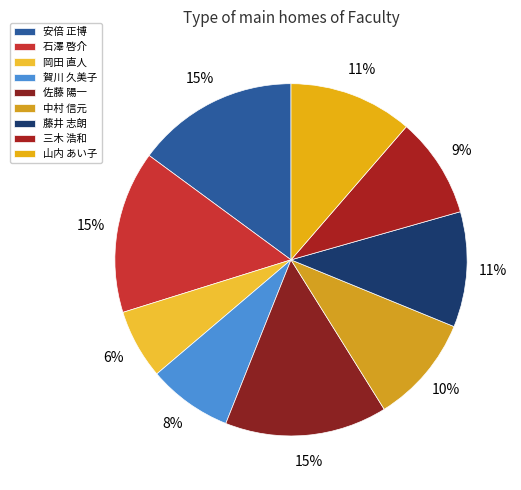

How many slices are in this pie chart?

9